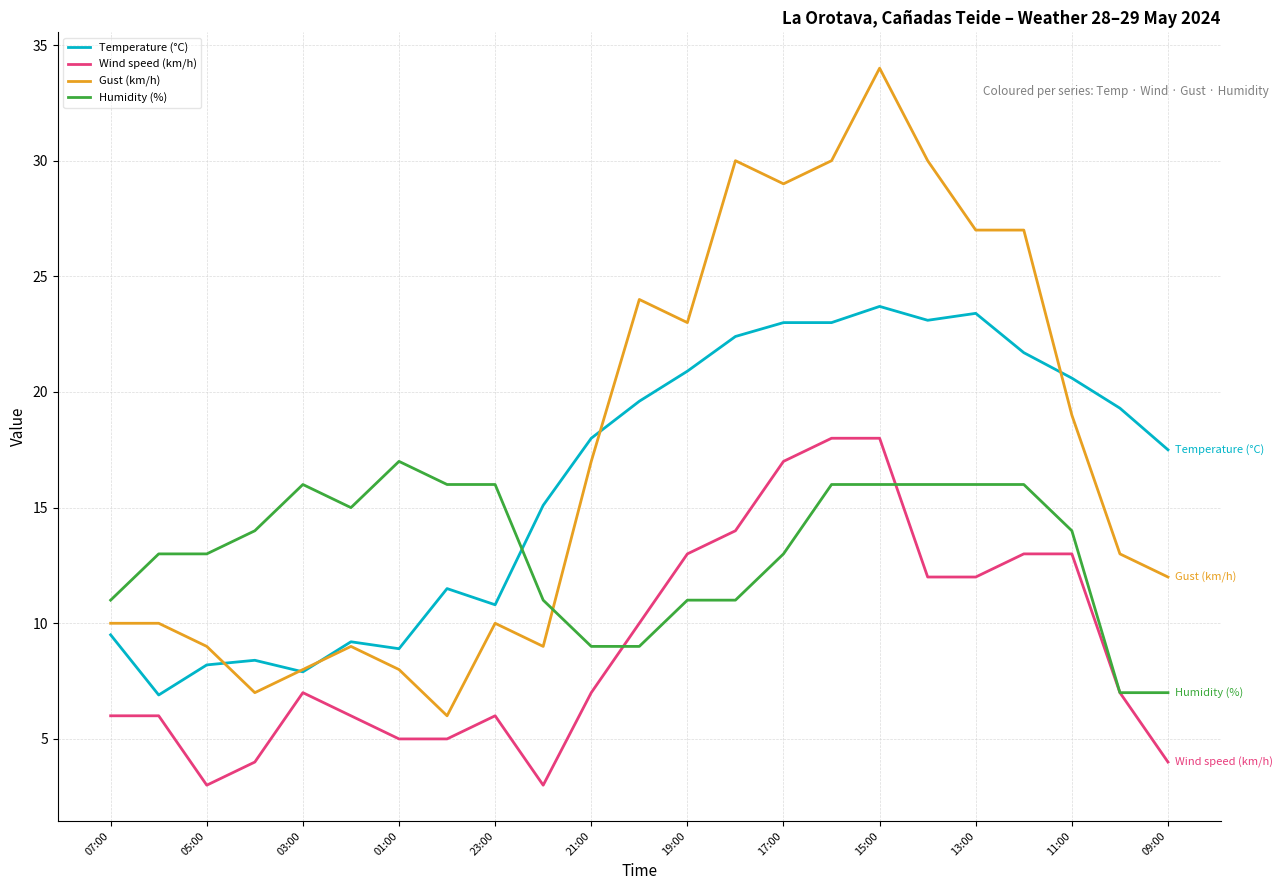

What is the sum of all Humidity (%) values?

303.0